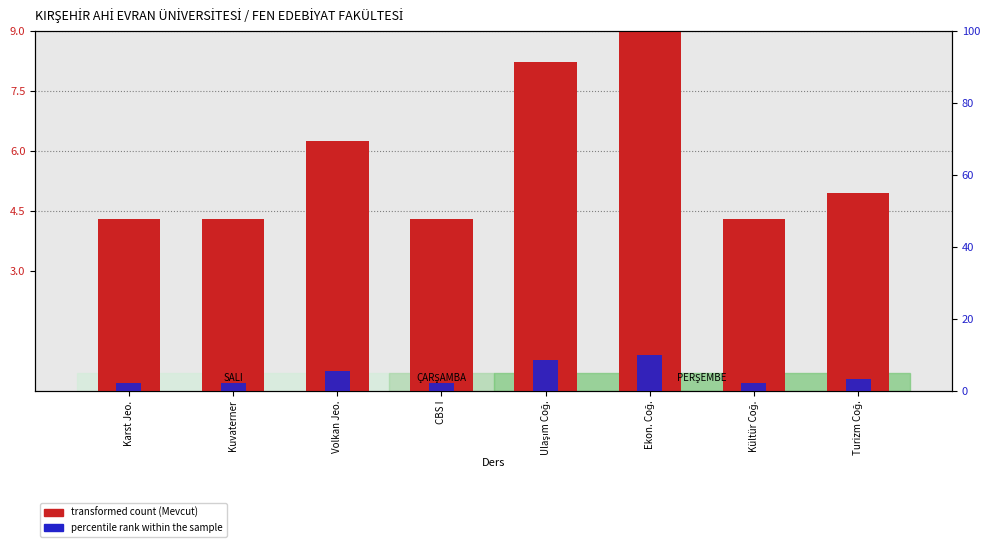

Between CBS I and Kültür Coğ., which series saw the biggest shift?

transformed count